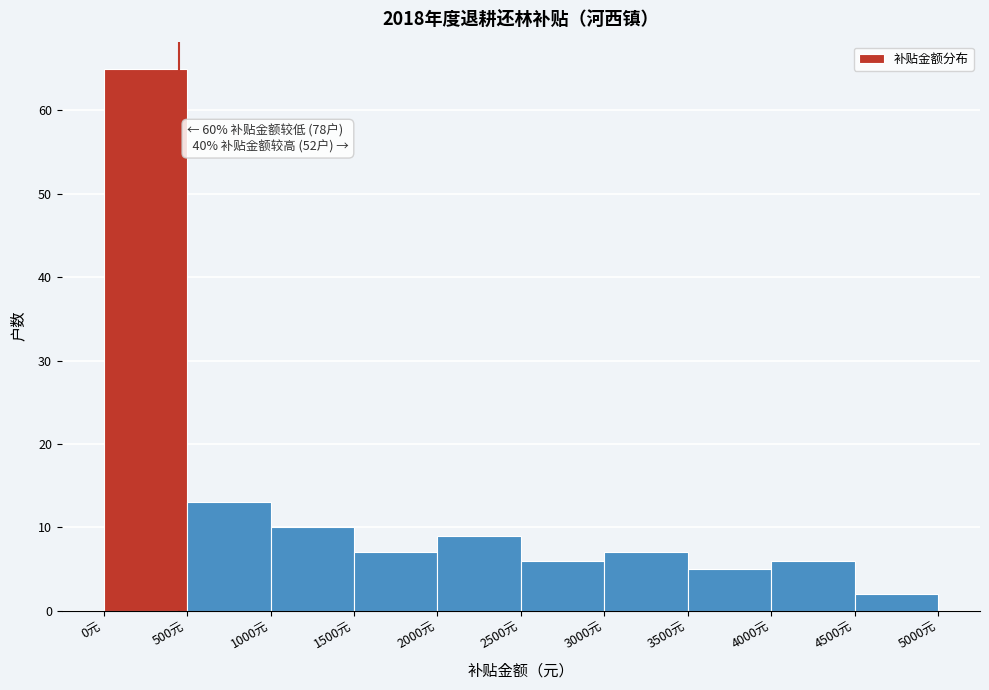

Over which range of the x-axis is the bar tallest?

0 to 500